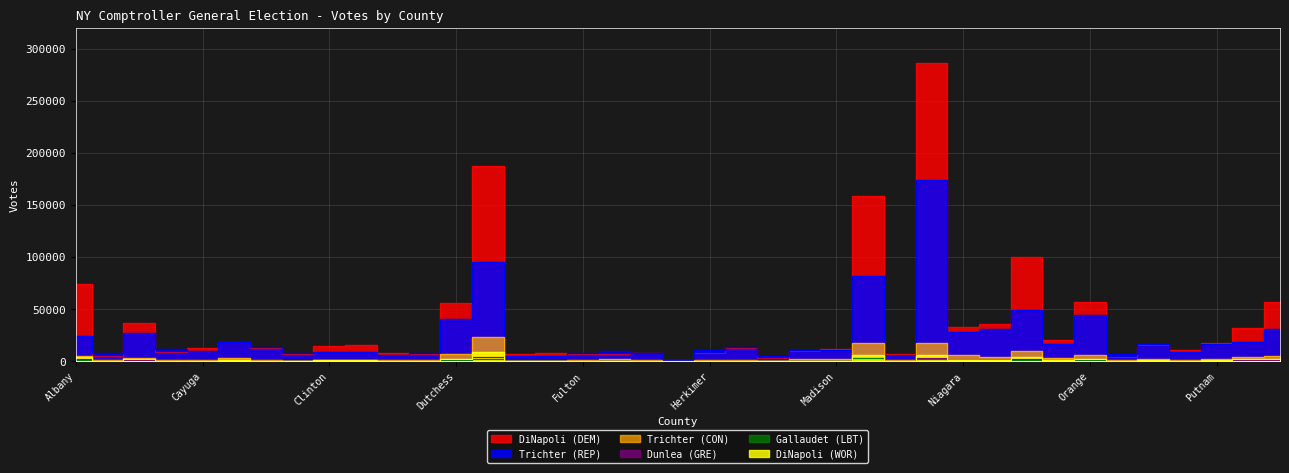

Reading right to left, list all the values displayed in this chart.

DiNapoli (DEM): 56785	31463	17077	10397	15810	4226	57062	20625	100427	35359	32353	286255	6926	158135	11536	10050	3055	12630	8193	1054	8139	7195	6741	7481	7150	187511	55982	7053	8129	15882	14245	6475	12757	18810	13070	9139	36836	4894	73826
Trichter (REP): 30755	18174	16127	8389	16970	6454	44667	16894	49380	31257	27590	174027	5927	82125	10298	10415	4663	13251	10343	1342	8029	10198	8019	4880	5147	95302	40149	8024	5969	8559	8648	8115	13282	18232	10177	11252	26654	8018	24428
Trichter (CON): 4637	3995	2520	848	2317	1034	6390	2752	9465	3821	5648	17617	1019	17454	1629	1745	457	1347	1064	143	1435	1739	902	333	356	23307	6690	712	712	1612	671	591	1246	2611	1575	1435	2766	813	5027
Dunlea (GRE): 720	1084	328	245	362	104	1064	452	2065	690	674	2854	113	3205	284	290	82	347	233	12	229	189	132	167	166	3603	943	221	228	362	290	178	266	368	284	226	848	128	1849
Gallaudet (LBT): 427	528	215	159	410	173	694	427	1446	681	578	1849	146	2653	302	311	69	243	196	28	149	320	144	133	91	2242	696	147	200	155	168	201	320	353	234	230	577	176	766
DiNapoli (WOR): 1659	1818	733	428	851	207	2040	730	3929	1618	1381	6355	338	5594	509	461	134	493	334	56	510	352	289	289	290	9021	2443	377	310	1035	678	302	469	972	635	451	1755	256	3723